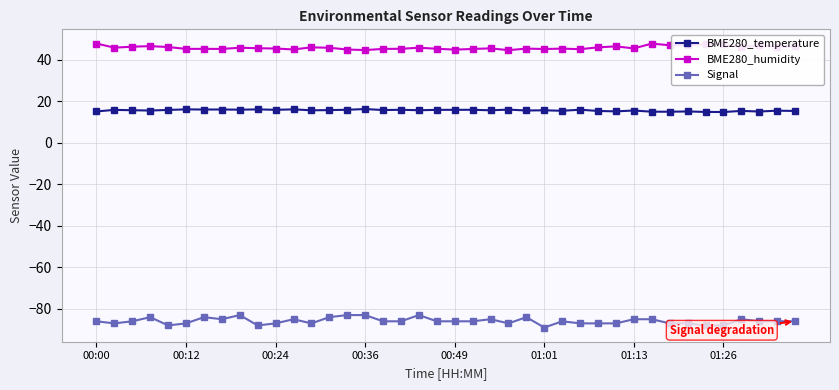

True or false: BME280_humidity and BME280_temperature intersect in this chart.

False